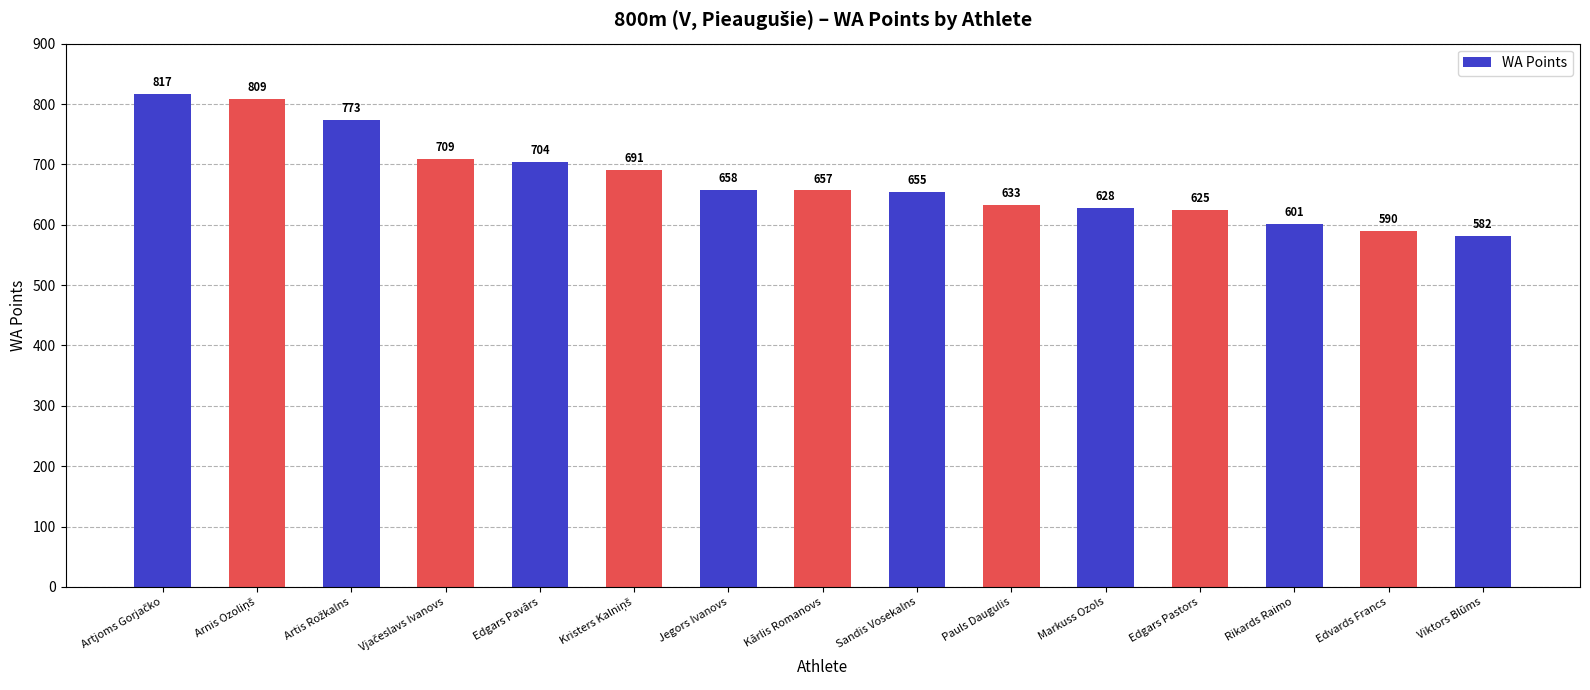

What is the change in value from Markuss Ozols to Viktors Blūms?

-46